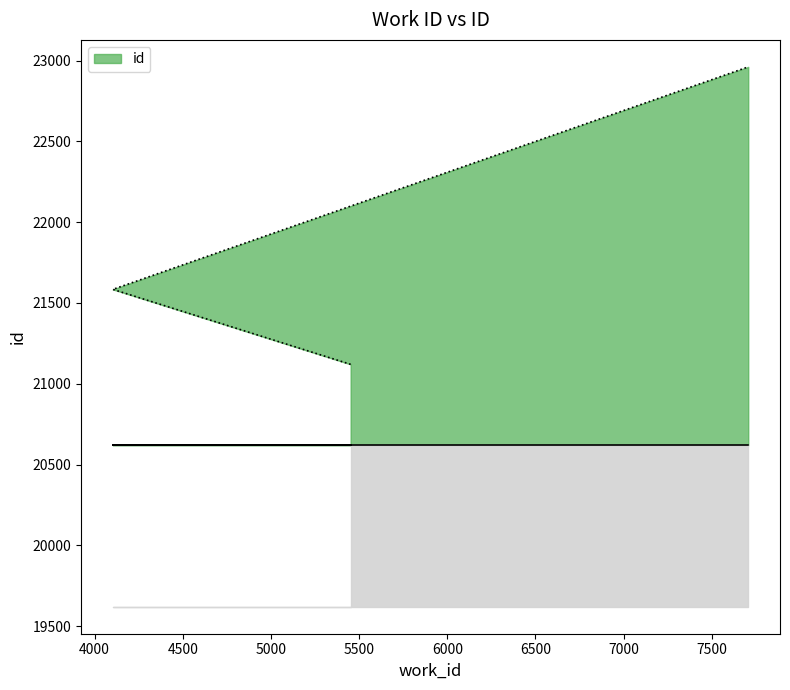

What is the average value?

21888